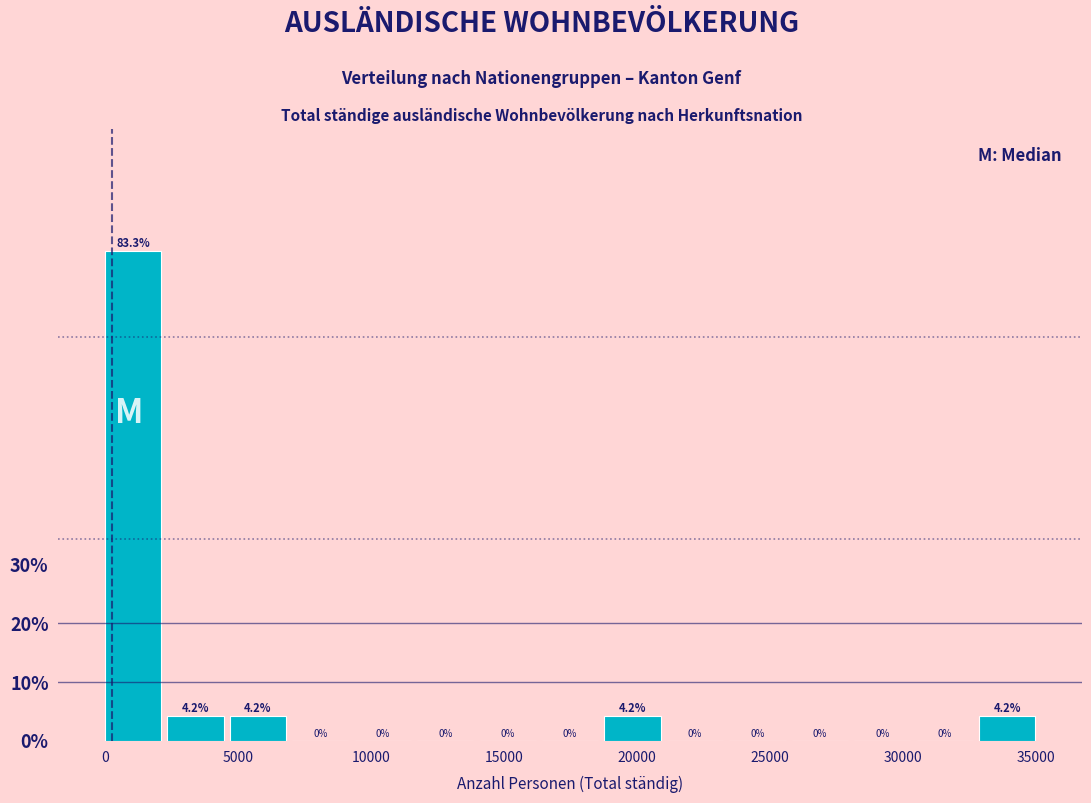

Reading left to right, list every bar in this chart as the range it spans on the x-axis followed by its height. The bar edges are not printed on the chart, so give them approximately, as read against the axis.

0 to 2500: 83.3
2500 to 4500: 4.2
4500 to 7000: 4.2
7000 to 9500: 0.0
9500 to 11500: 0.0
11500 to 14000: 0.0
14000 to 16500: 0.0
16500 to 19000: 0.0
19000 to 21000: 4.2
21000 to 23500: 0.0
23500 to 26000: 0.0
26000 to 28000: 0.0
28000 to 30500: 0.0
30500 to 33000: 0.0
33000 to 35000: 4.2